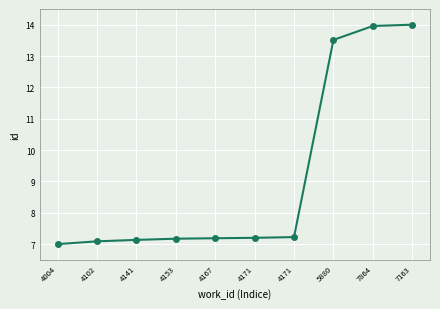

What is the greatest value displayed?

14.0